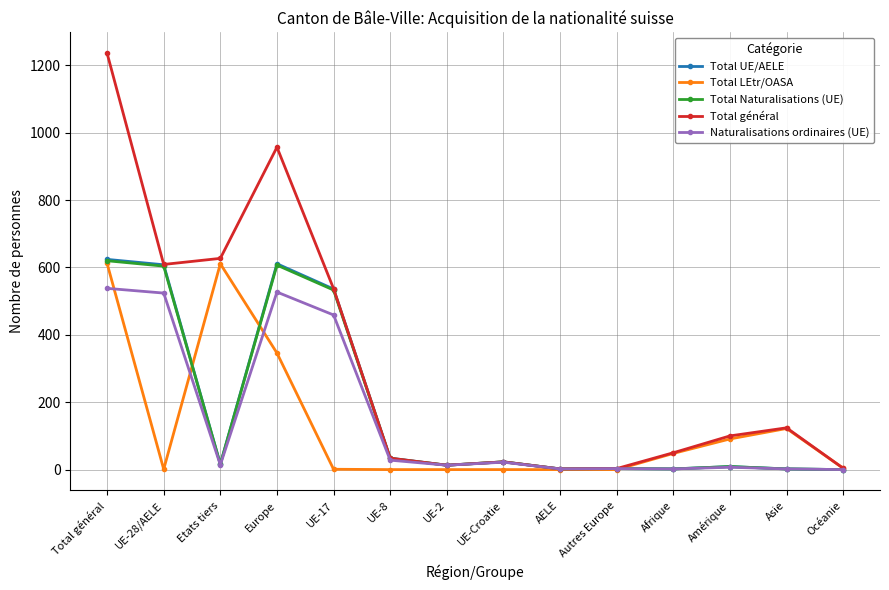

True or false: Total LEtr/OASA has more than 0 points higher than both neighbors.

True